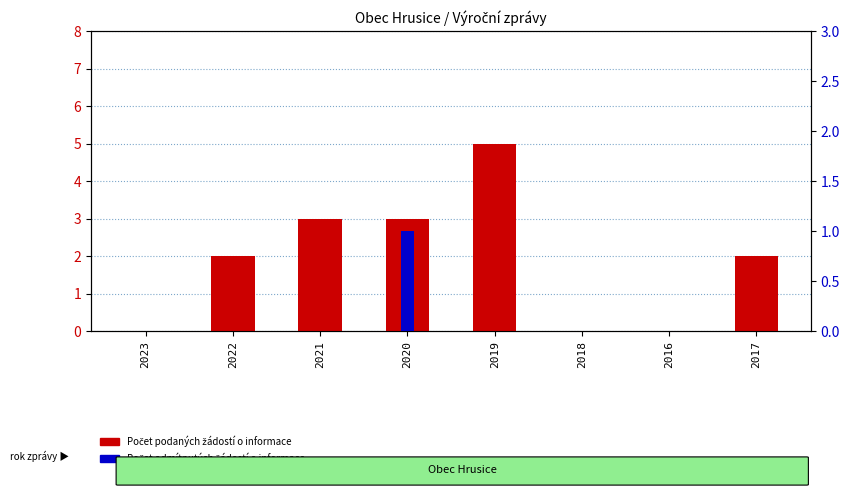

At 2020, list the series in order from smallest to largest.

Počet odmítnutých žádostí o informace, Počet podaných žádostí o informace